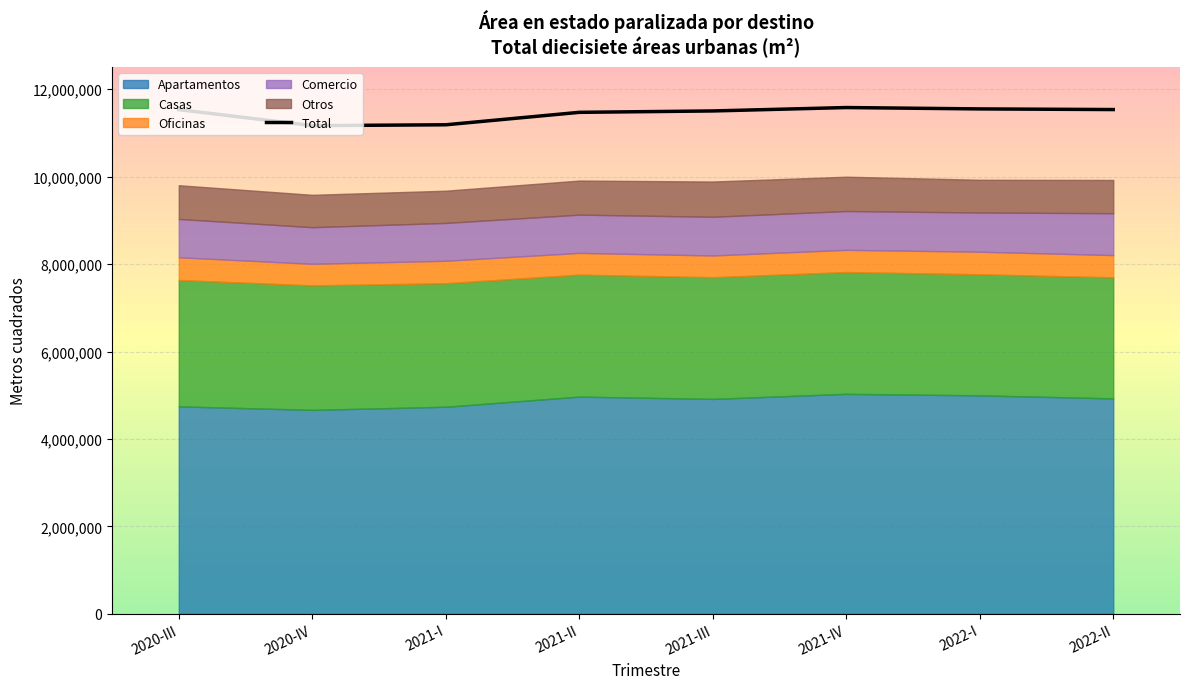

How many interior local valleys (lower than both neighbors) does the data have?

1